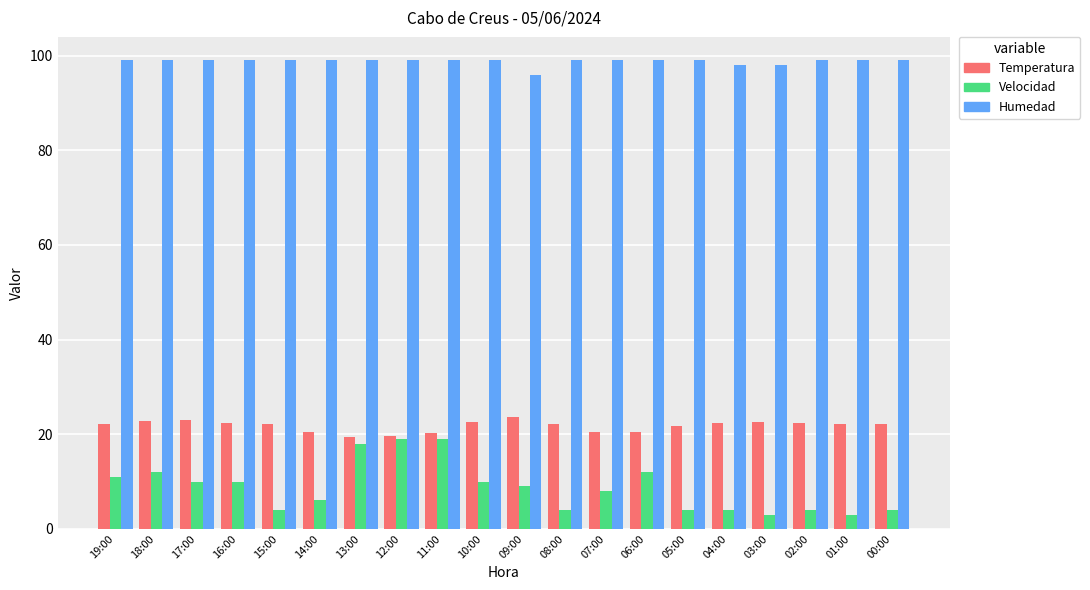

Which series has the largest range (max minus min)?

Velocidad